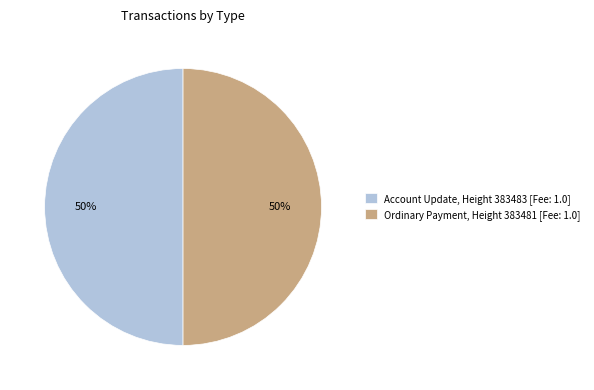

How many segments does this pie chart have?

2